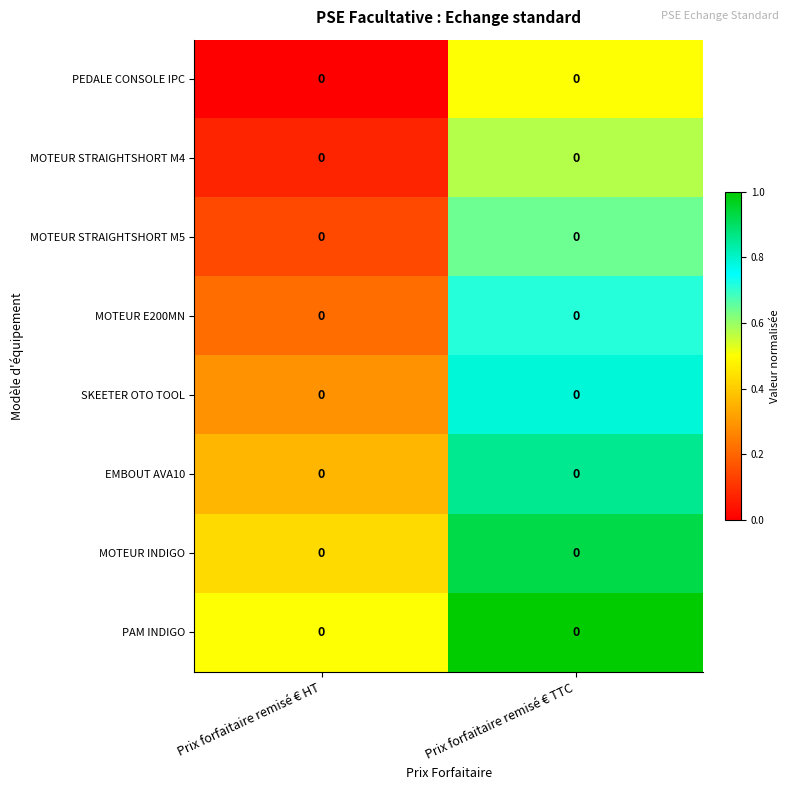

Which category has the lowest value across all series?

Prix forfaitaire remisé € HT